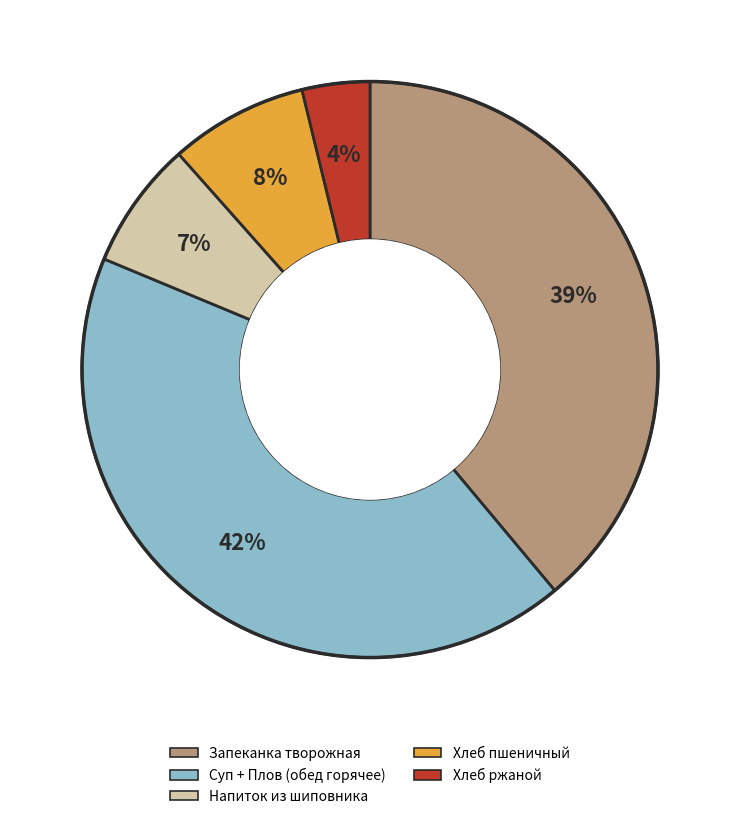

How many slices are in this pie chart?

5